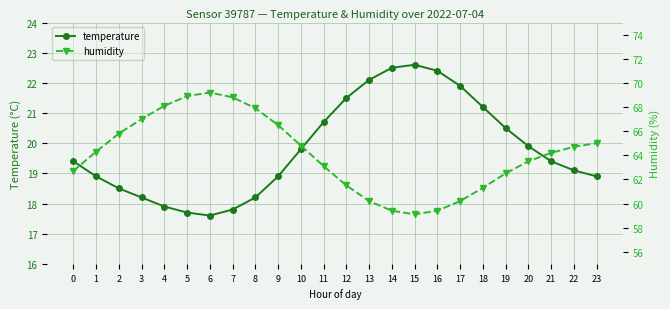

Reading left to right, extract all data points from this chart.

temperature: 19.4	18.9	18.5	18.2	17.9	17.7	17.6	17.8	18.2	18.9	19.8	20.7	21.5	22.1	22.5	22.6	22.4	21.9	21.2	20.5	19.9	19.4	19.1	18.9
humidity: 62.7	64.3	65.8	67.0	68.1	68.9	69.2	68.8	67.9	66.5	64.8	63.1	61.5	60.2	59.4	59.1	59.4	60.2	61.3	62.5	63.5	64.2	64.7	65.0